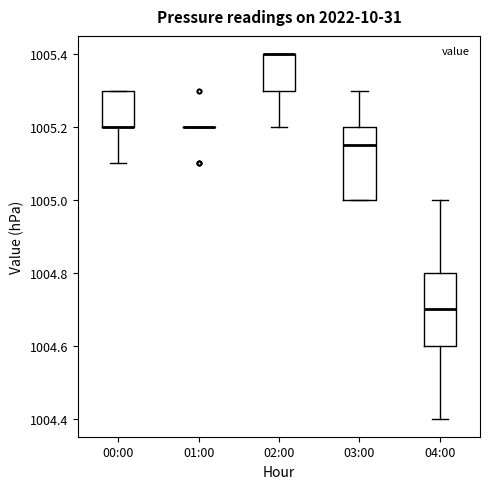

Reading left to right, transcribe this box plot: for each box, give where its median line is, the range the box spans, and where its two whiskers end, as read against the y-axis. The values are not printed on the chart, so give them approximately, as read against the axis.

00:00: median 1005.20 (drawn on the box's lower edge), box 1005.20 to 1005.30, whiskers 1005.10 to 1005.30
01:00: box collapsed to a line at 1005.20, whiskers 1005.20 to 1005.20
02:00: median 1005.40 (drawn on the box's upper edge), box 1005.30 to 1005.40, whiskers 1005.20 to 1005.40
03:00: median 1005.16, box 1005.00 to 1005.20, whiskers 1005.00 to 1005.30
04:00: median 1004.70, box 1004.60 to 1004.80, whiskers 1004.40 to 1005.00